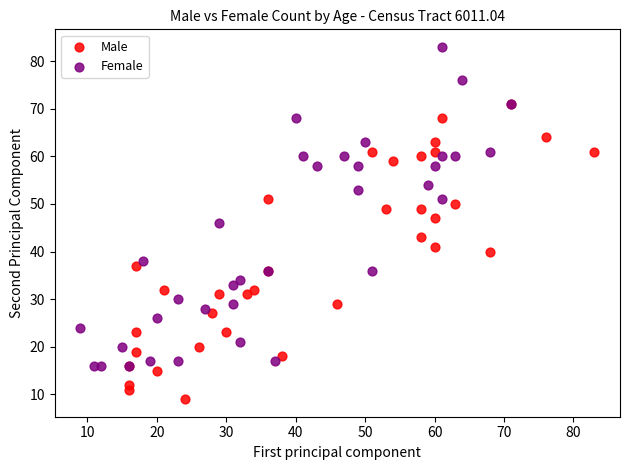

Which series reaches the maximum Y coordinate?

Female